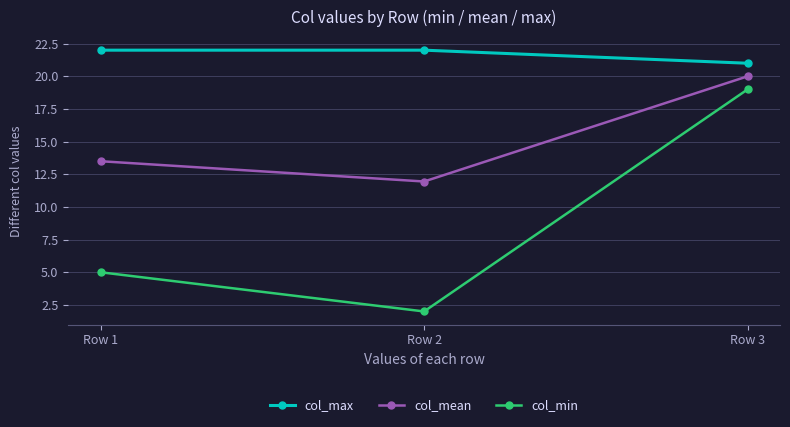

What is the difference between the highest and lowest values at Row 3?

2.0